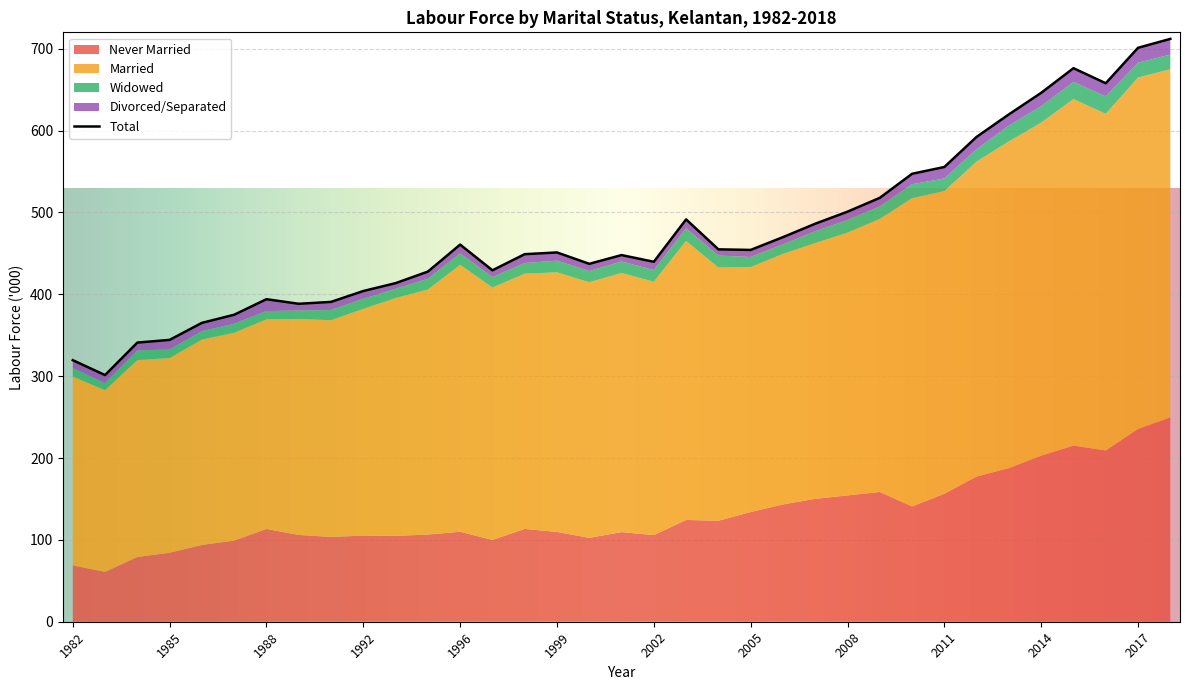

The Never Married series shows 29.4 at 2001. True or false?

False